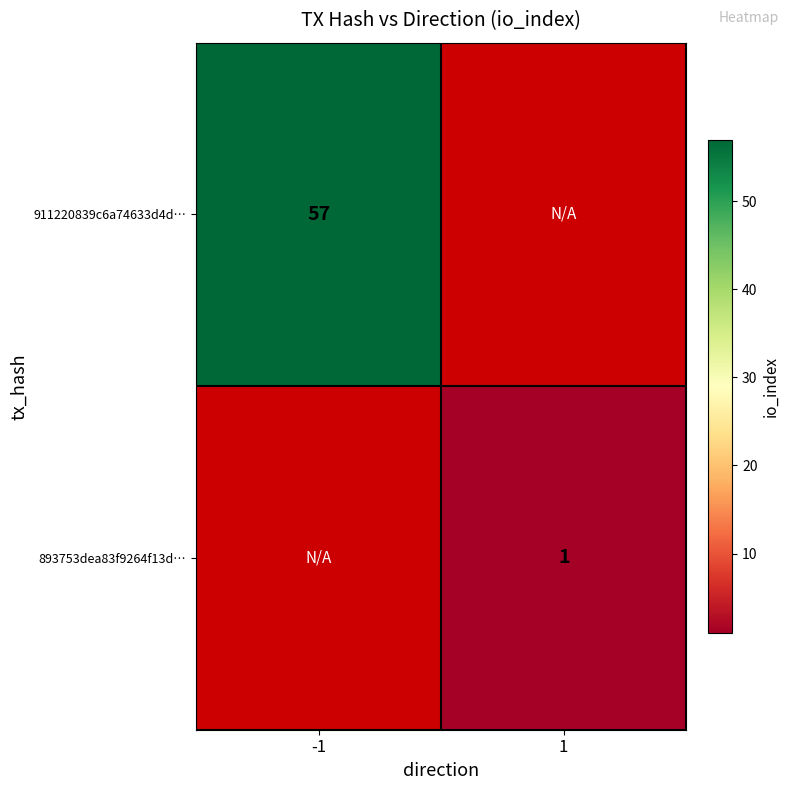

The value of 911220839c6a74633d4d… at -1 is 36. True or false?

False